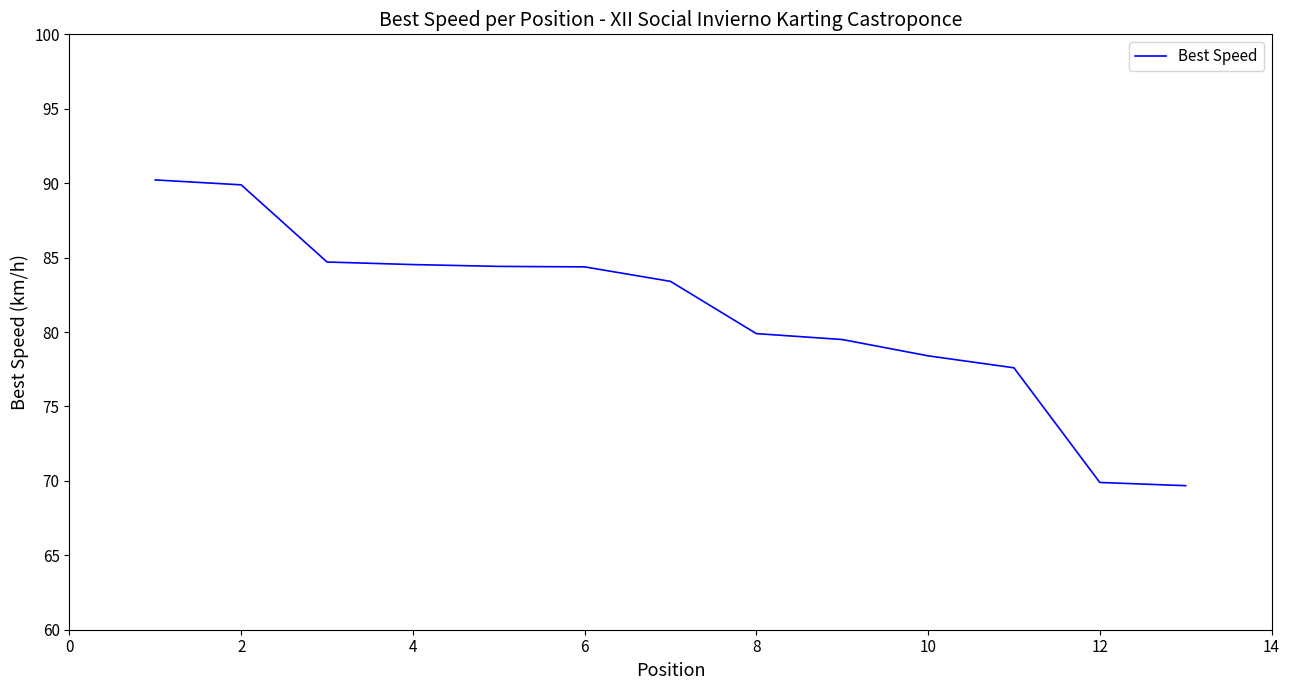

What is the greatest value displayed?

90.2